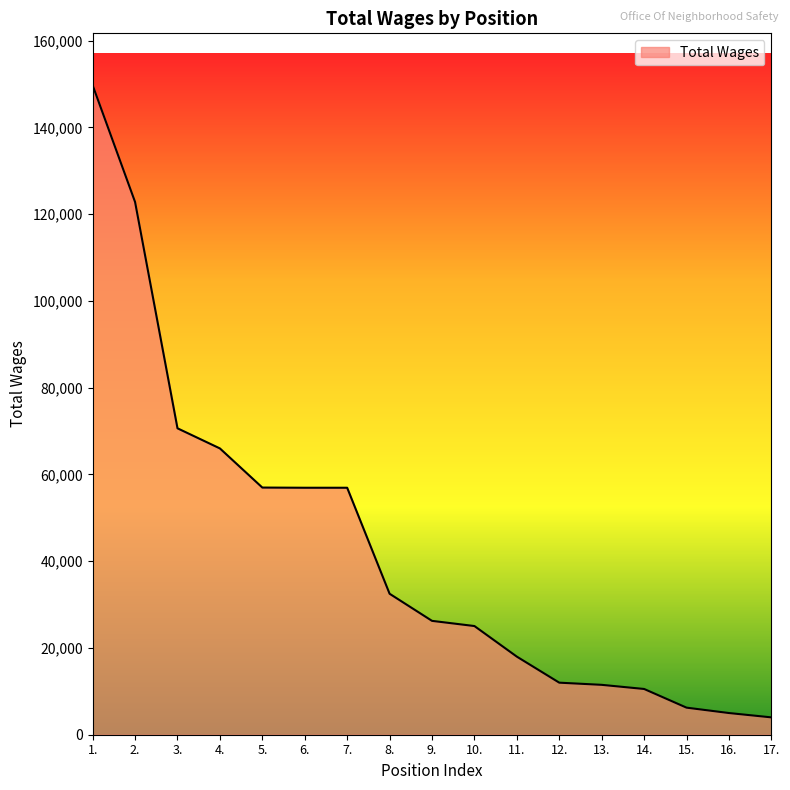

What is the greatest value displayed?

149715